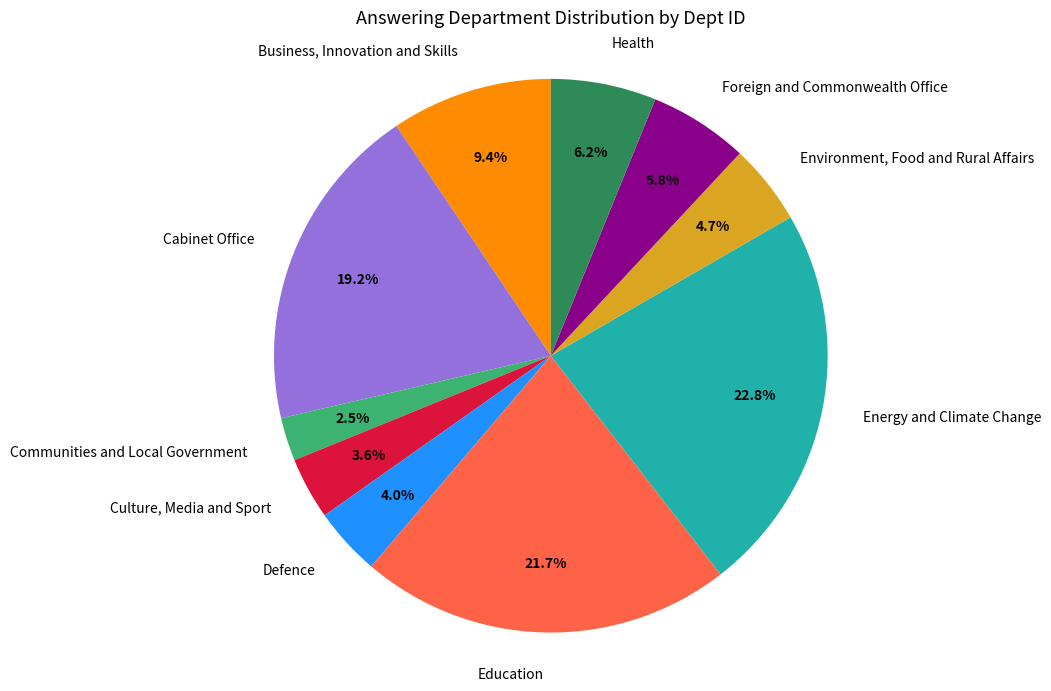

To the nearest percent, what is the average slice percentage?

10%